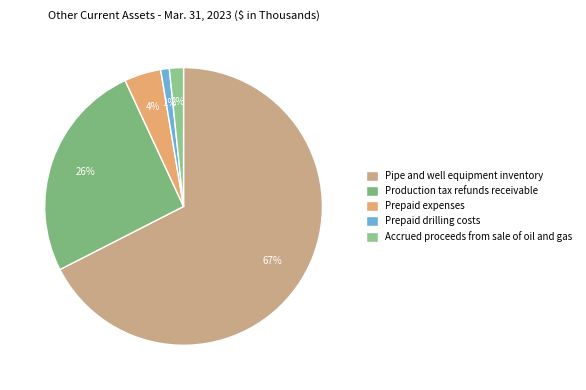

To the nearest percent, what is the average slice percentage?

20%